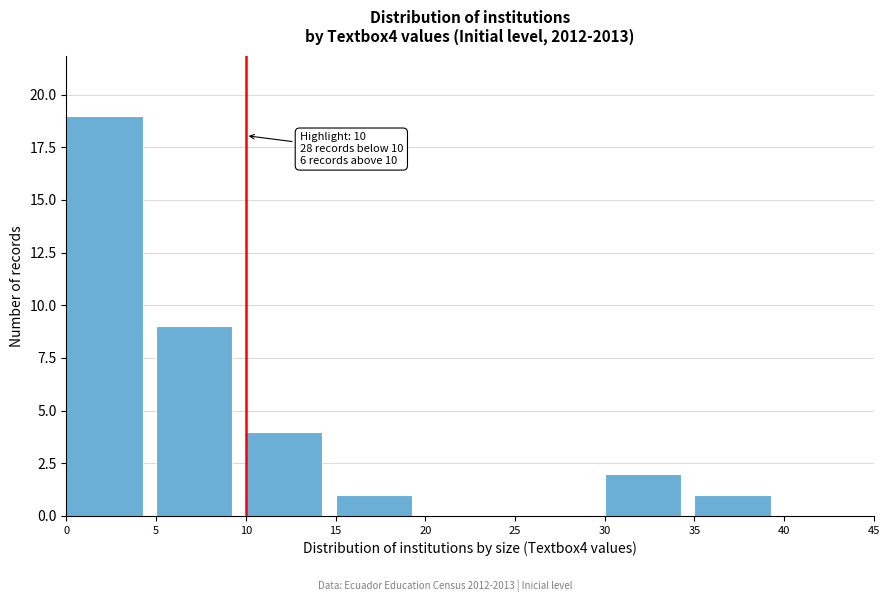

Over which range of the x-axis is the bar tallest?

0 to 5